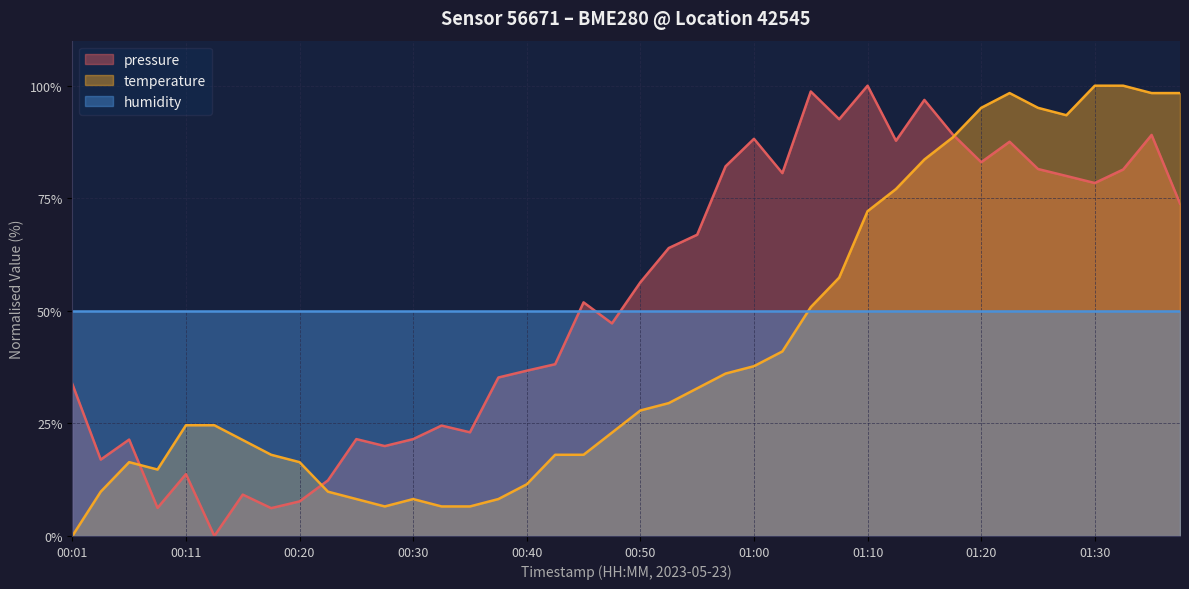

At how many categories does at least one series exceed 63?

19